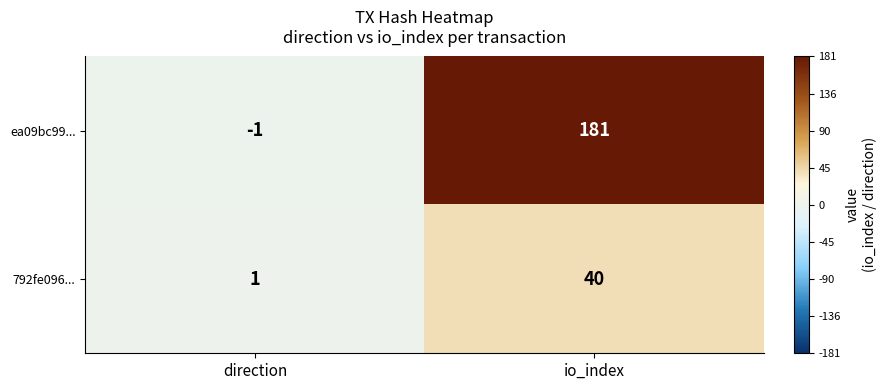

Reading left to right, list all the values displayed in this chart.

ea09bc99...: direction=-1	io_index=181
792fe096...: direction=1	io_index=40